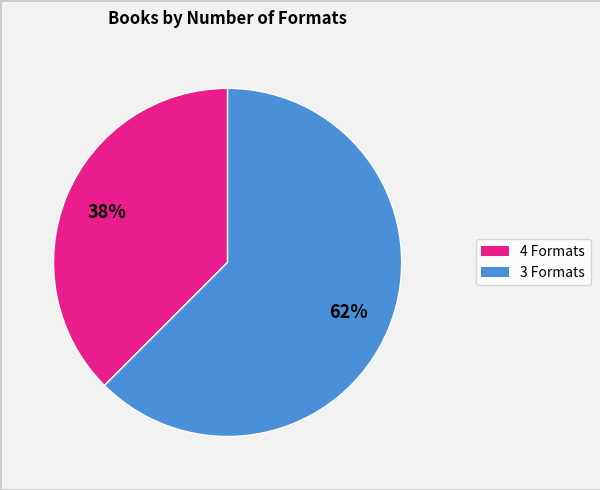

Does any single category account for the majority?

Yes